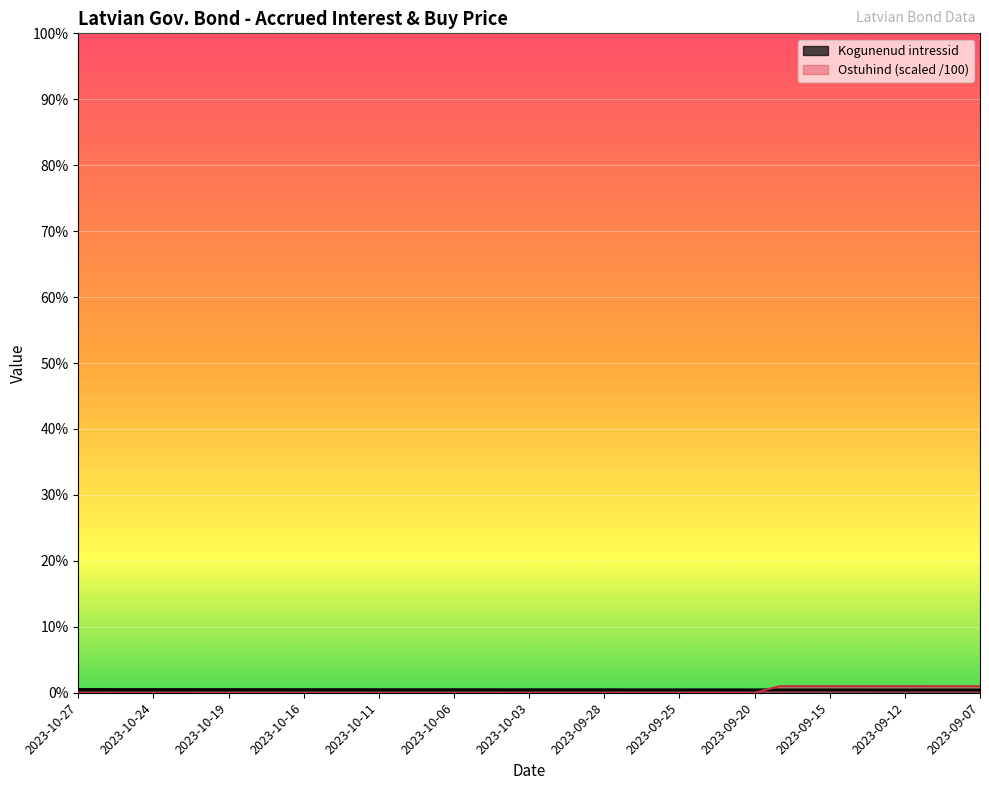

True or false: Ostuhind has a value of 0.6 at 2023-09-18.

False